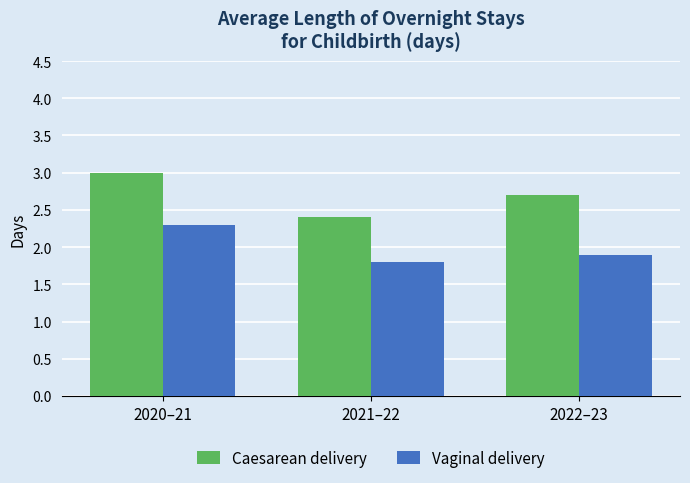

What is the difference between the maximum and minimum values in the Vaginal delivery series?

0.5